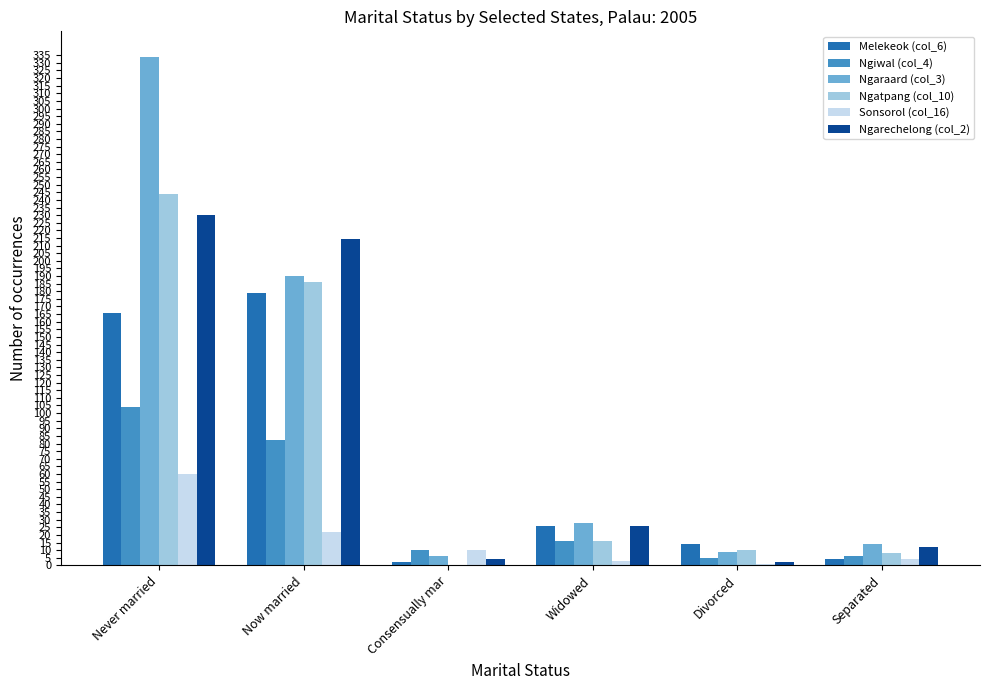

Which series has the largest total across all categories?

Ngaraard (col_3)